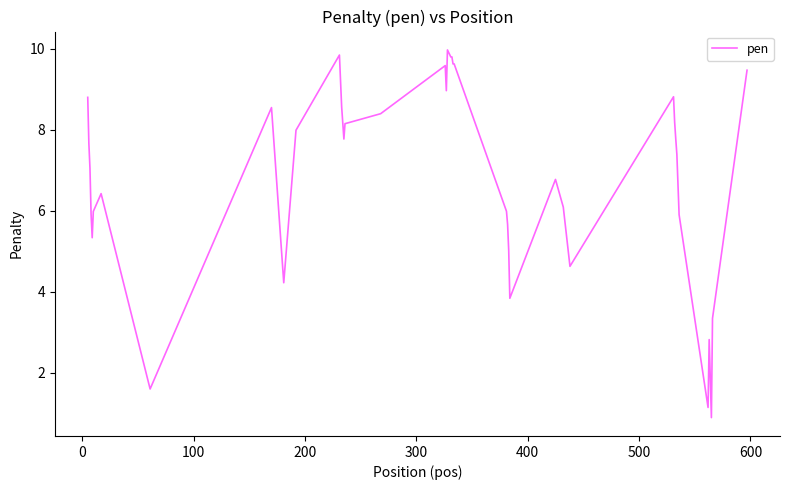

What is the difference between the maximum and minimum values?

9.1